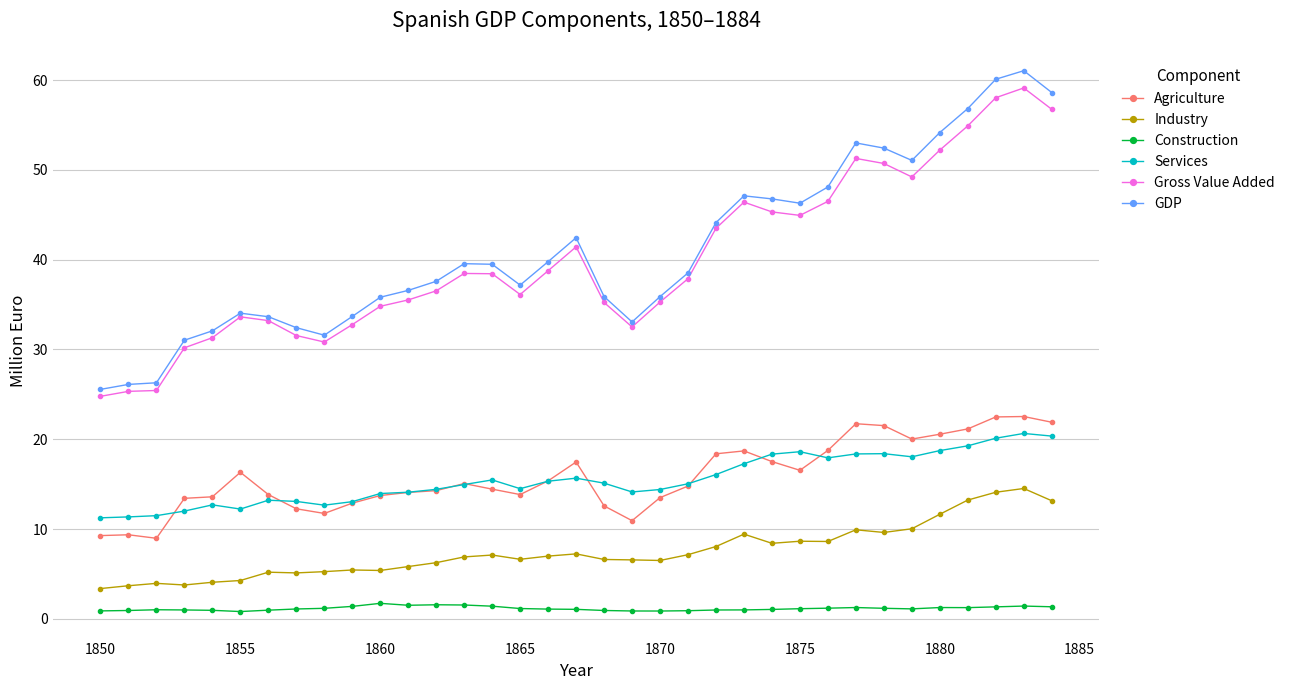

At how many categories does at least one series exceed 50?

8